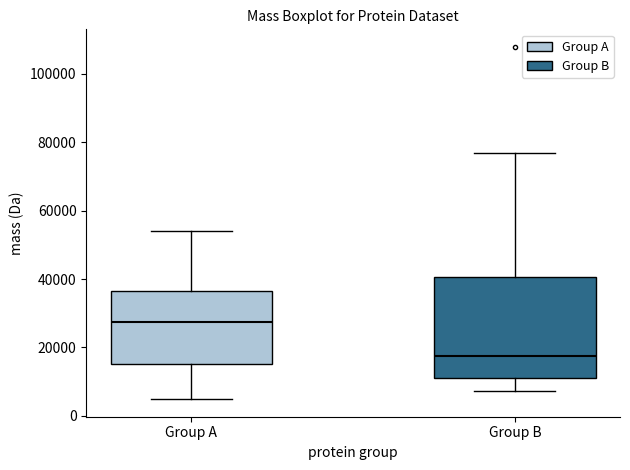

Reading left to right, read every box against the y-axis: the position of its median line, the range the box covers, and the ends of its whiskers. The values are not printed on the chart, so give them approximately, as read against the axis.

Group A: median 28000, box 16000 to 36000, whiskers 4000 to 54000
Group B: median 18000, box 12000 to 40000, whiskers 8000 to 76000